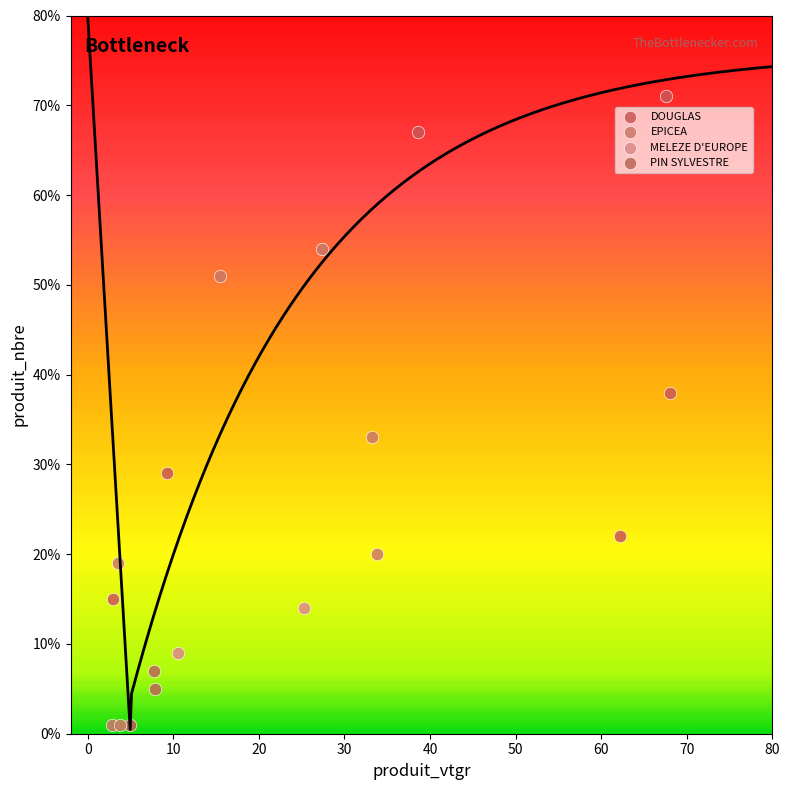

What are all the series names shown in the legend?

DOUGLAS, EPICEA, MELEZE D'EUROPE, PIN SYLVESTRE